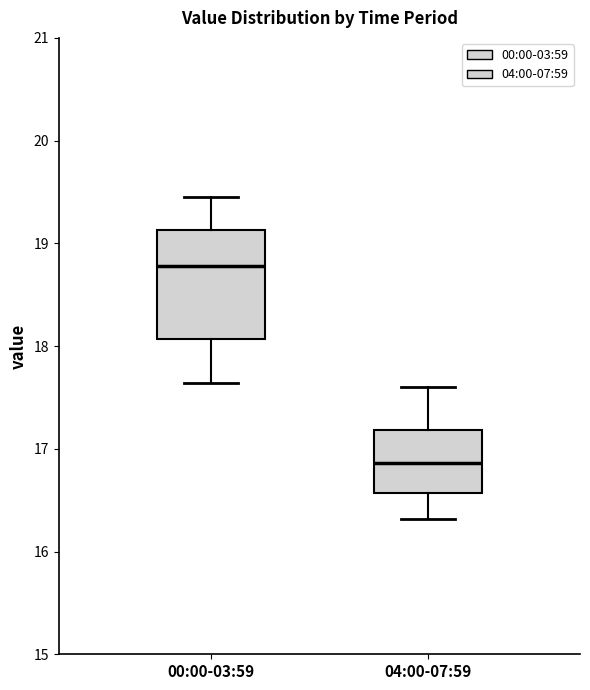

Where does the lower whisker of the box for 04:00-07:59 end on the y-axis? The values are not printed on the chart, so give them approximately, as read against the axis.

16.3